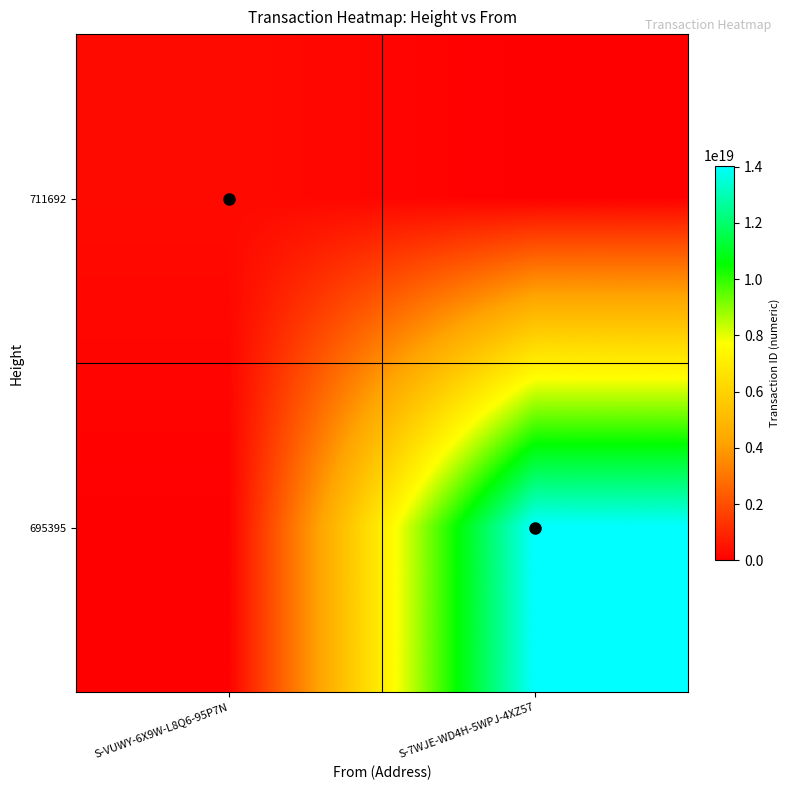

List the series in order of their peak value, highest first.

695395, 711692